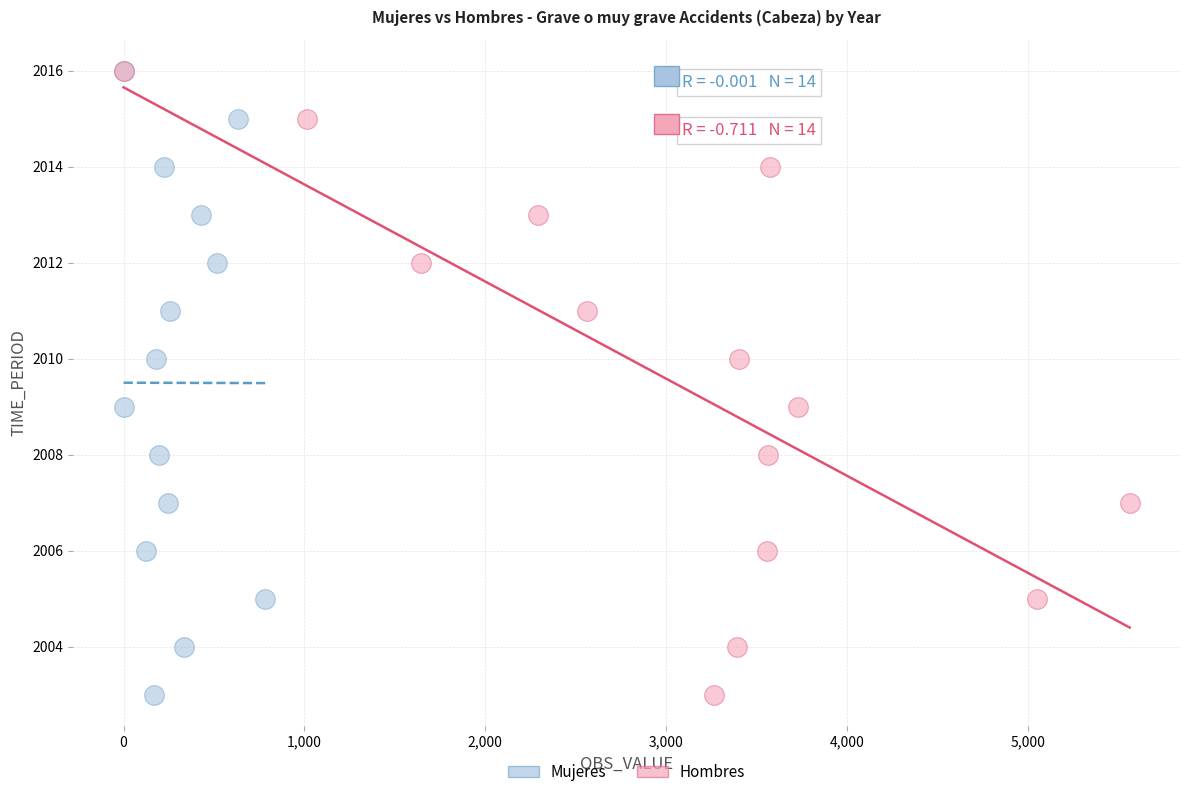

What are all the series names shown in the legend?

Mujeres, Hombres